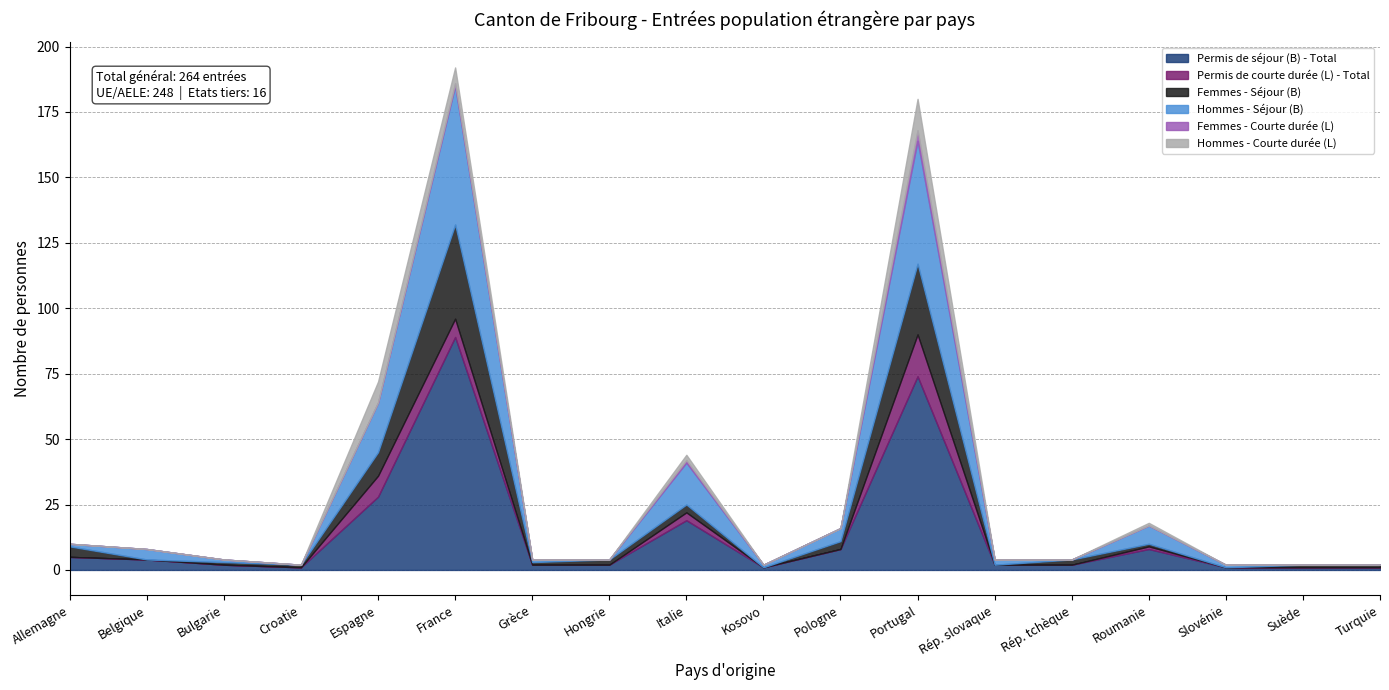

What is the total value across all series at Hongrie?

4